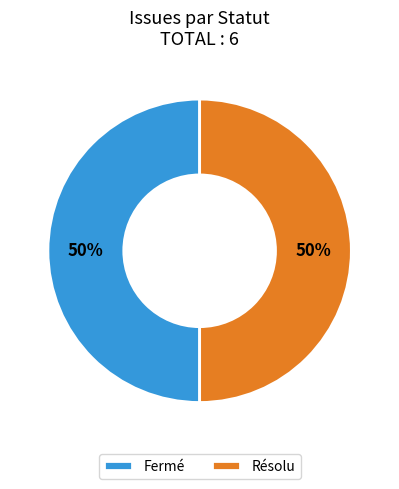

What percentage is the Résolu slice, to the nearest percent?

50%